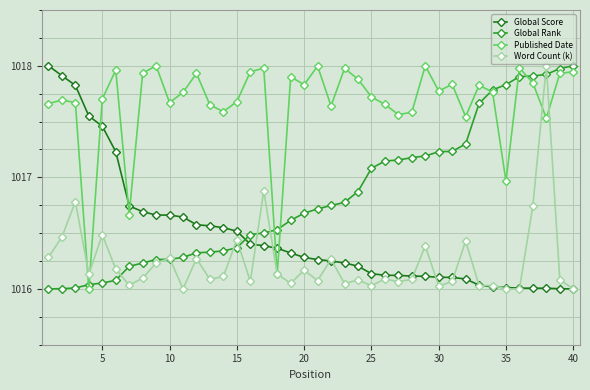

Which series has the largest total across all categories?

Published Date